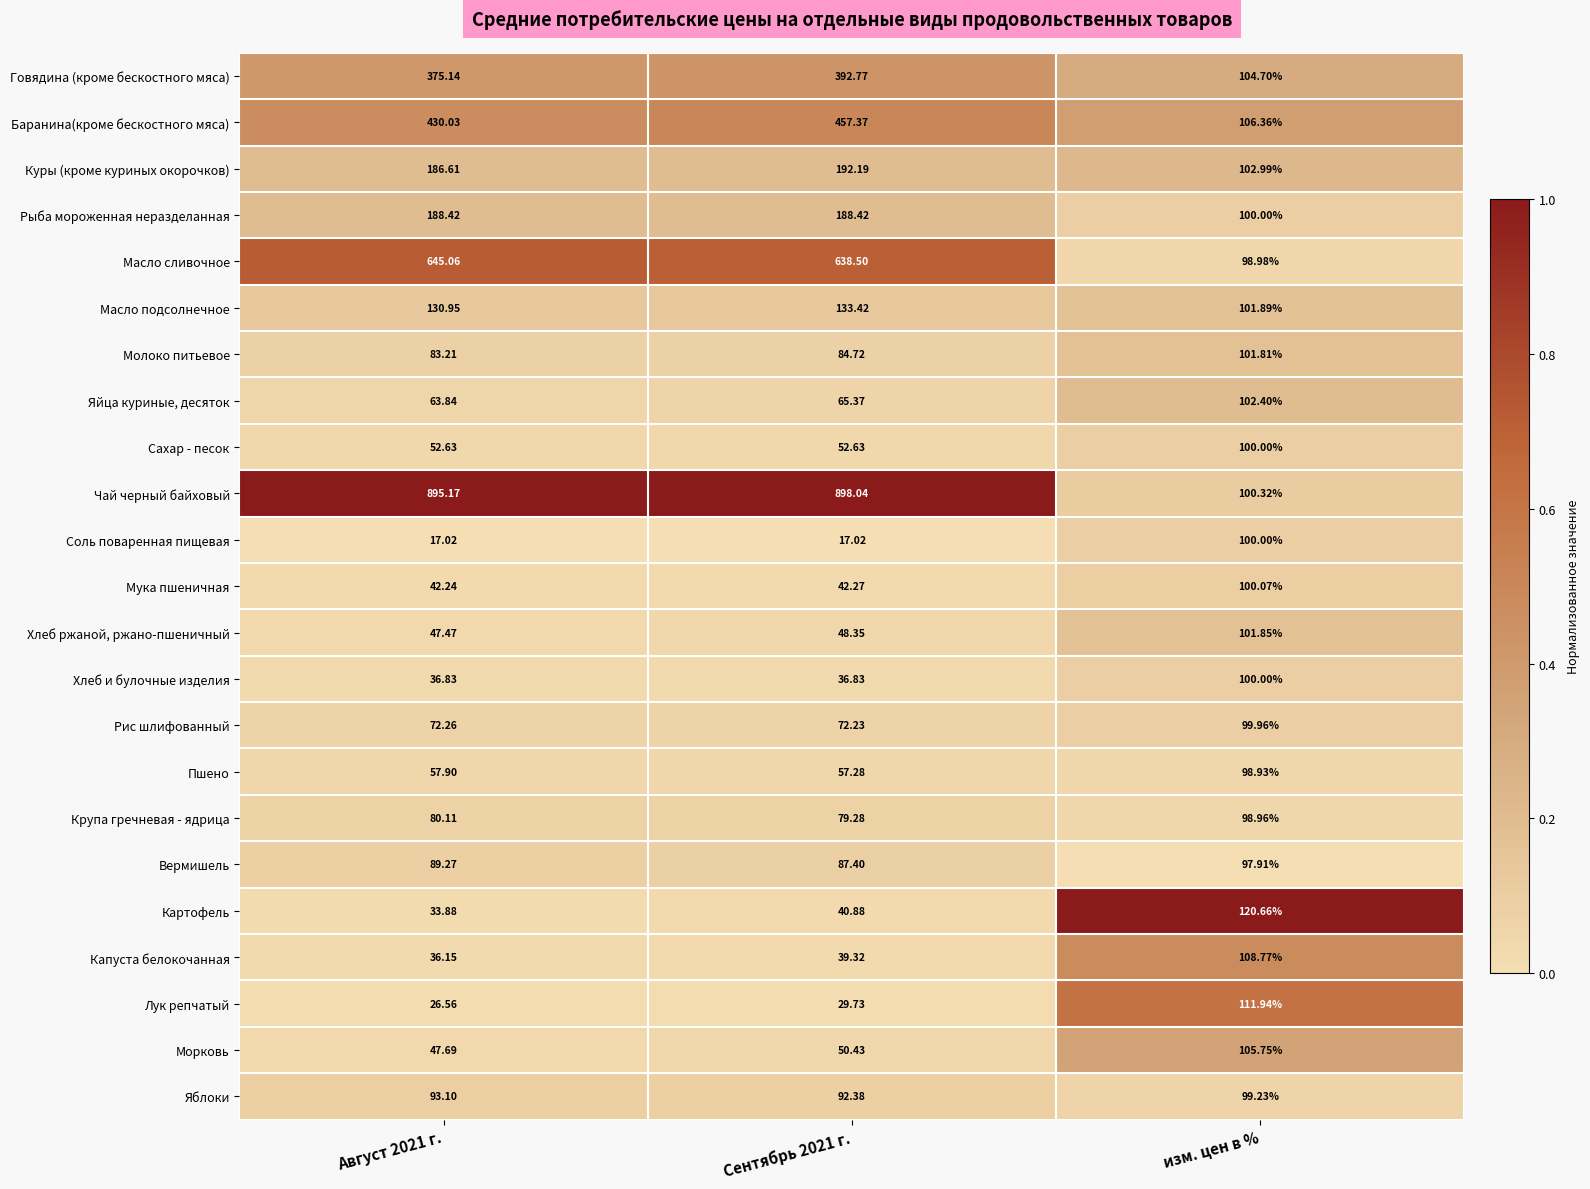

Which category has the highest value in the Хлеб и булочные изделия series?

изм. цен в %